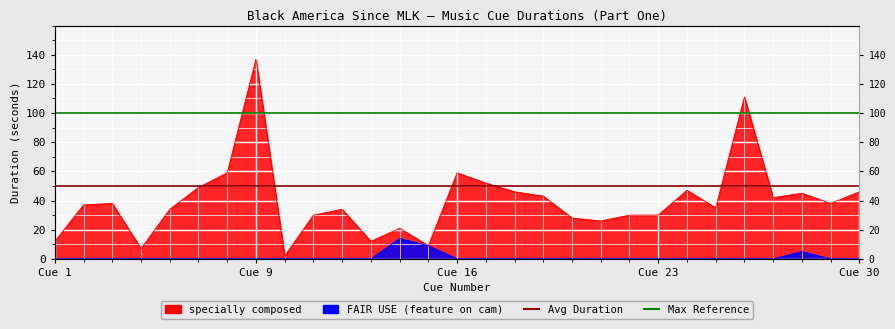

The value of FAIR USE at 2 is 0. True or false?

True